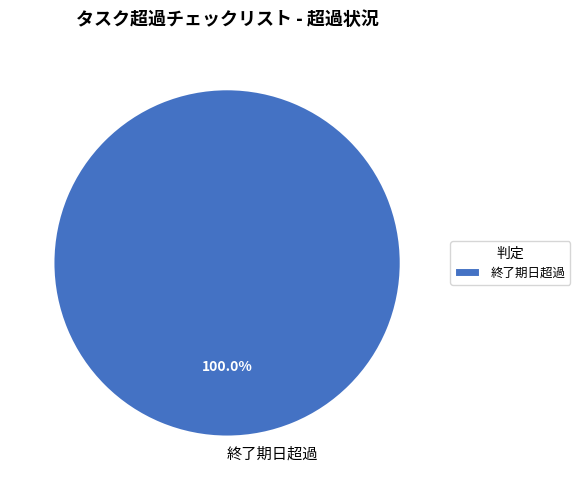

Which category accounts for the majority?

終了期日超過